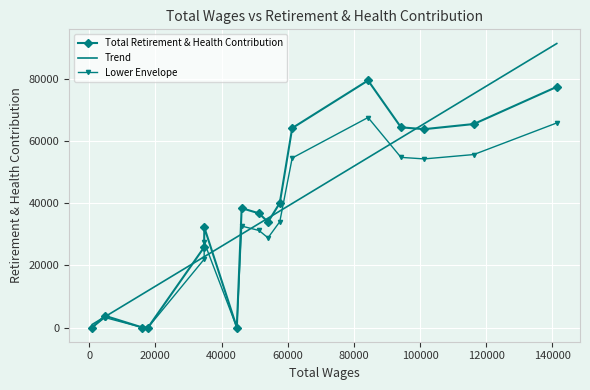

What is the sum of all values?

625048